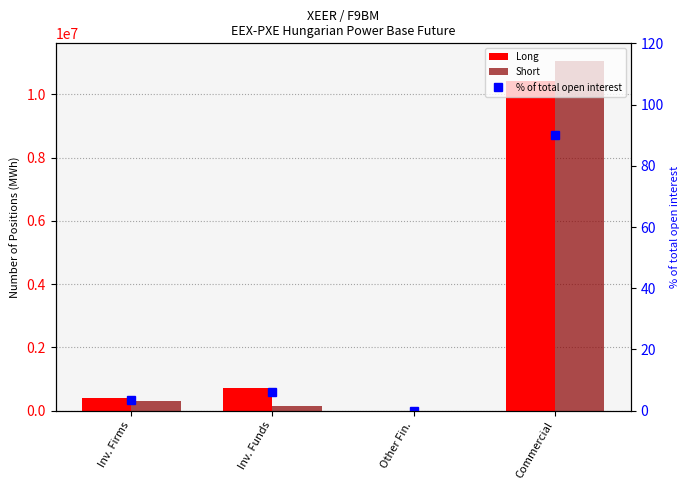

How many positive values does the Long series have?

3